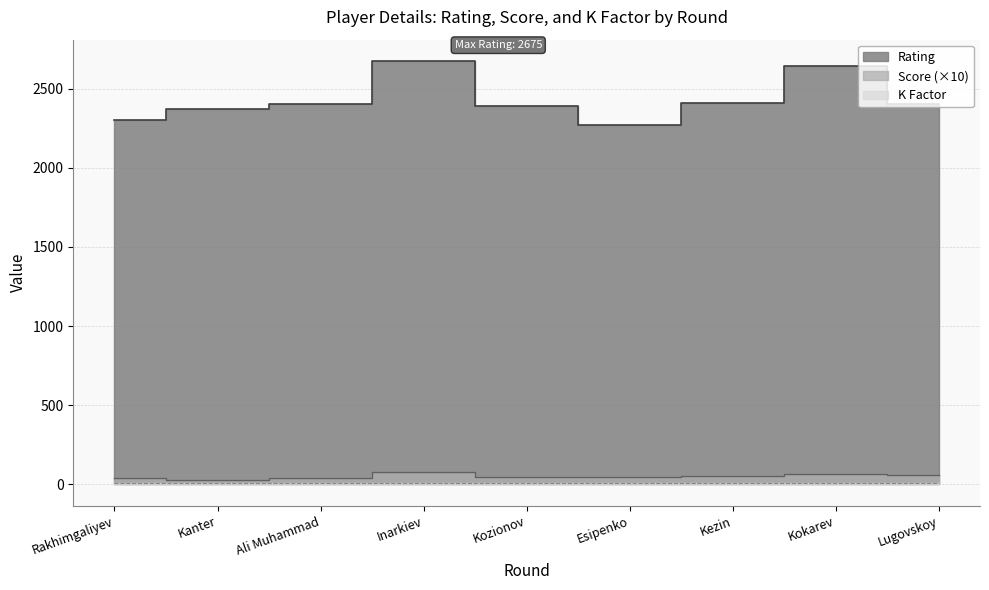

Which series has the widest spread of values?

Rating